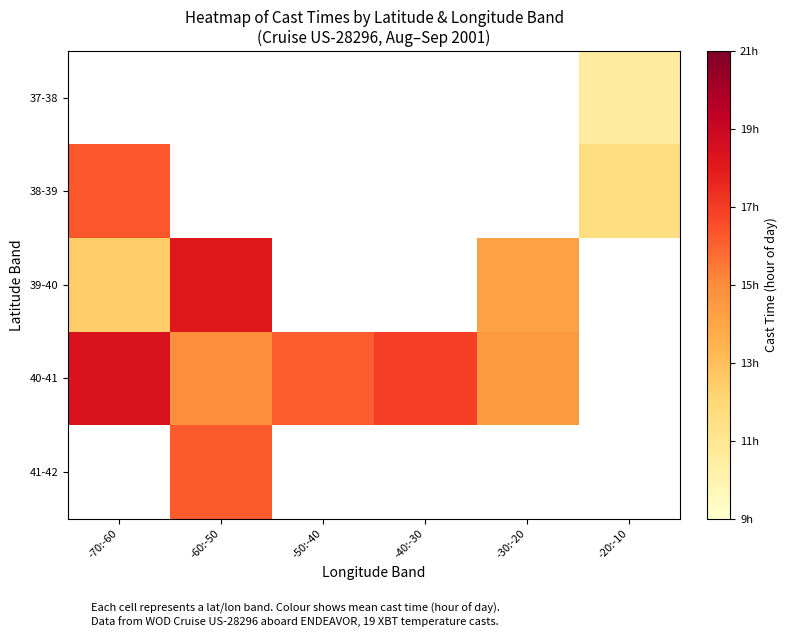

At -70:-60, list the series in order from smallest to largest.

39-40, 37-38, 38-39, 40-41, 41-42